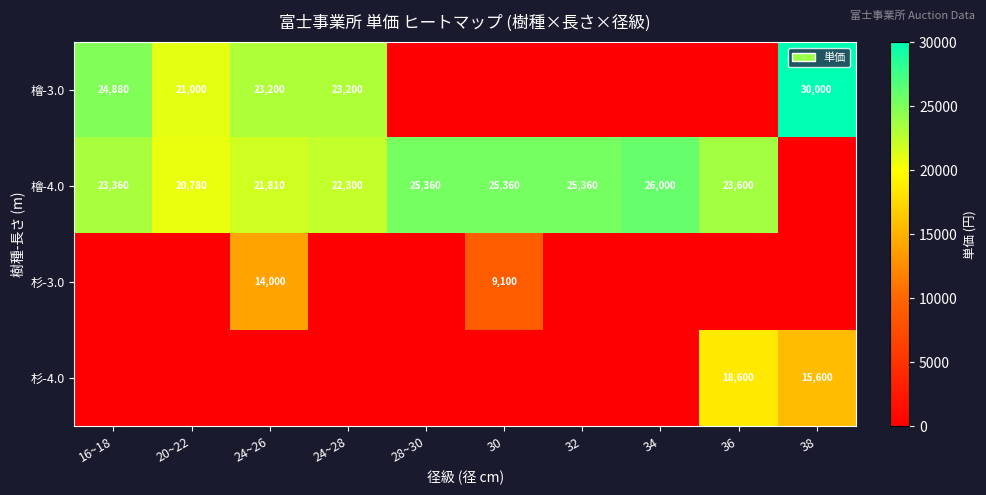

True or false: 檜-4.0 has a value of 26000 at 34.

True